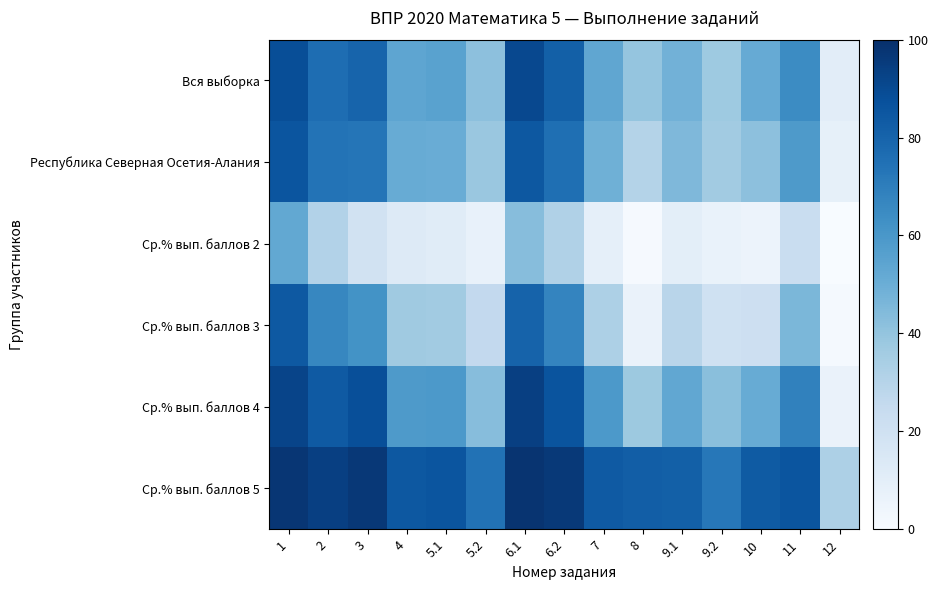

Which series has the largest total across all categories?

Ср.% вып. баллов 5